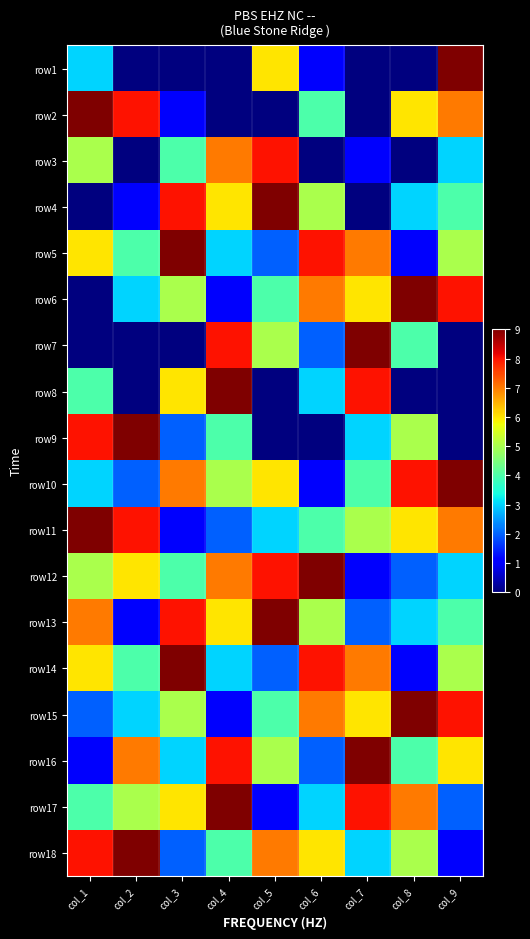

How many distinct data groups are displayed?

18